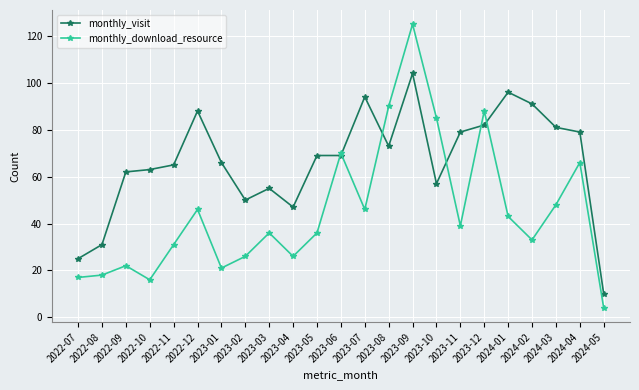

Rank the series by their maximum value, from highest to lowest.

monthly_download_resource, monthly_visit